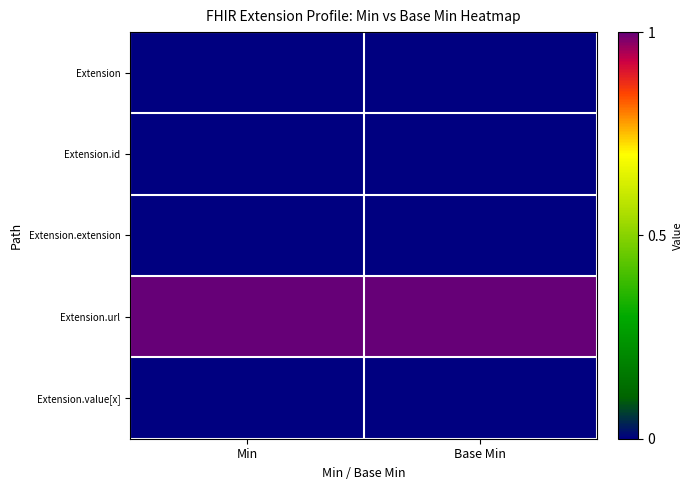

Which category has the lowest value across all series?

Min